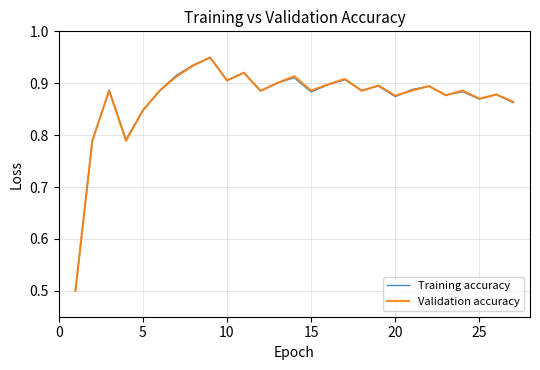

What is the smallest value displayed?

0.5